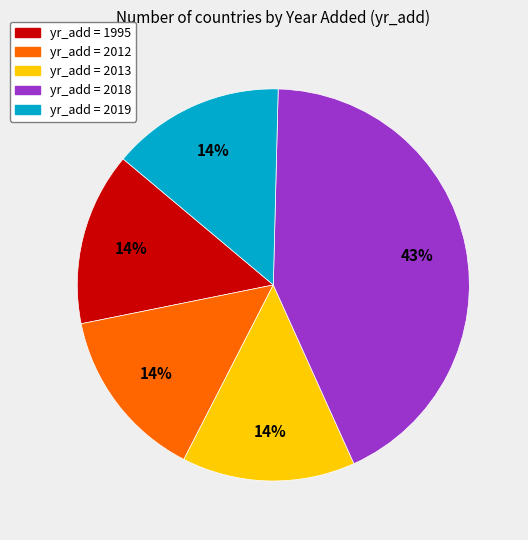

Is there a majority slice in this chart?

No